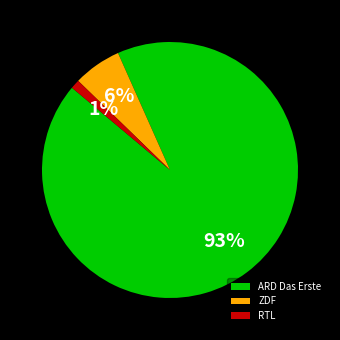

To the nearest percent, what is the average slice percentage?

33%